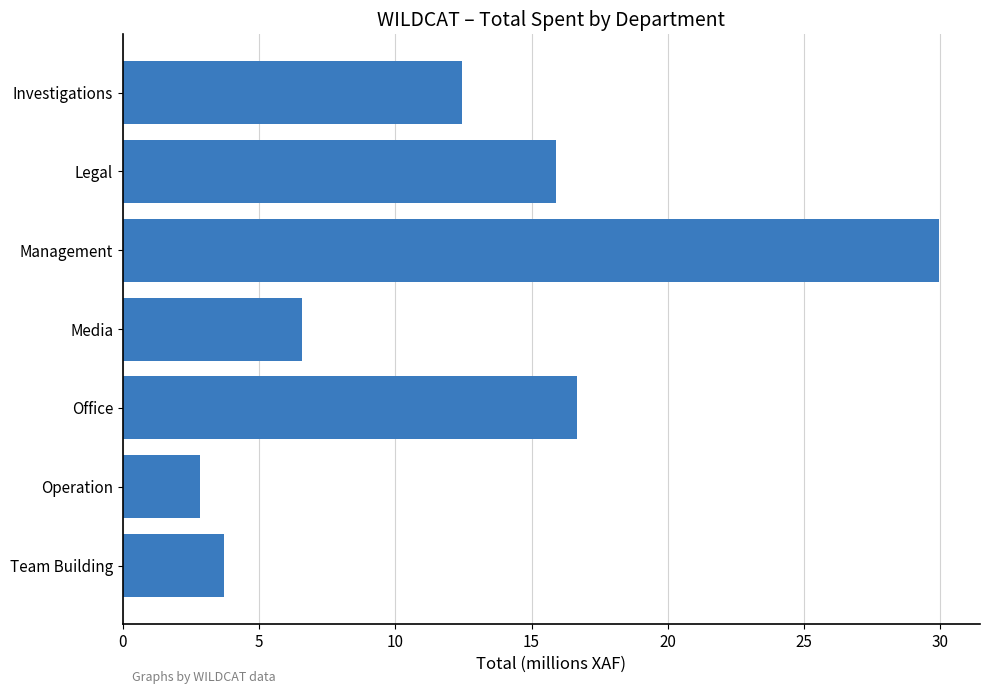

What is the change in value from Management to Office?

-13.3